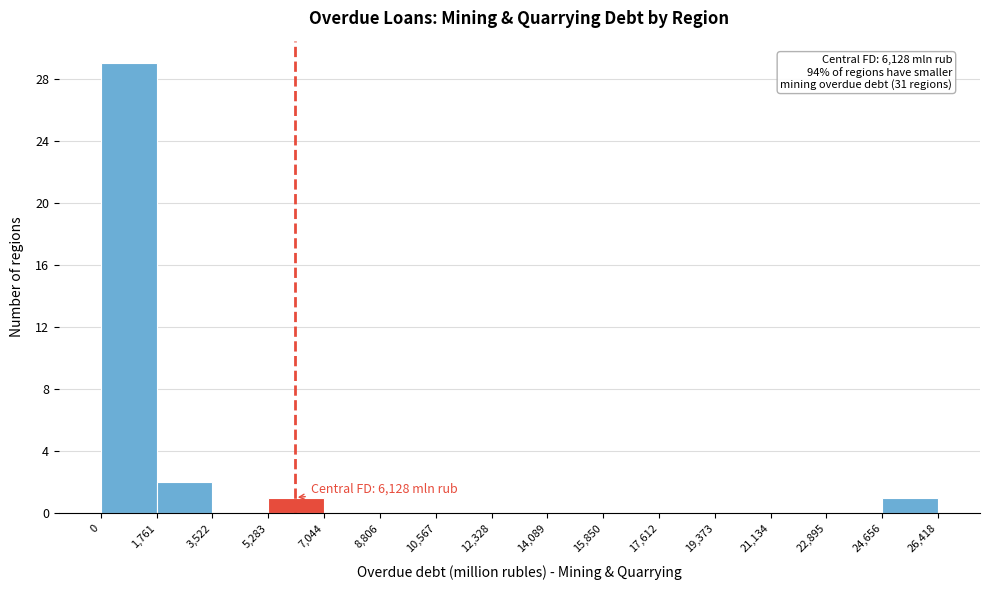

Which range on the x-axis has the tallest bar?

0 to 1,761